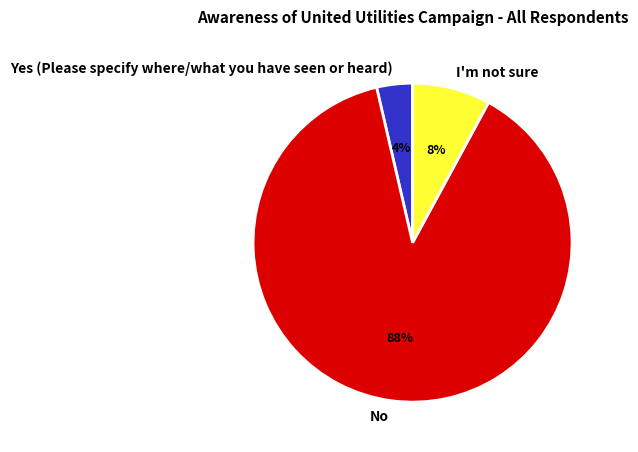

How many slices are in this pie chart?

3